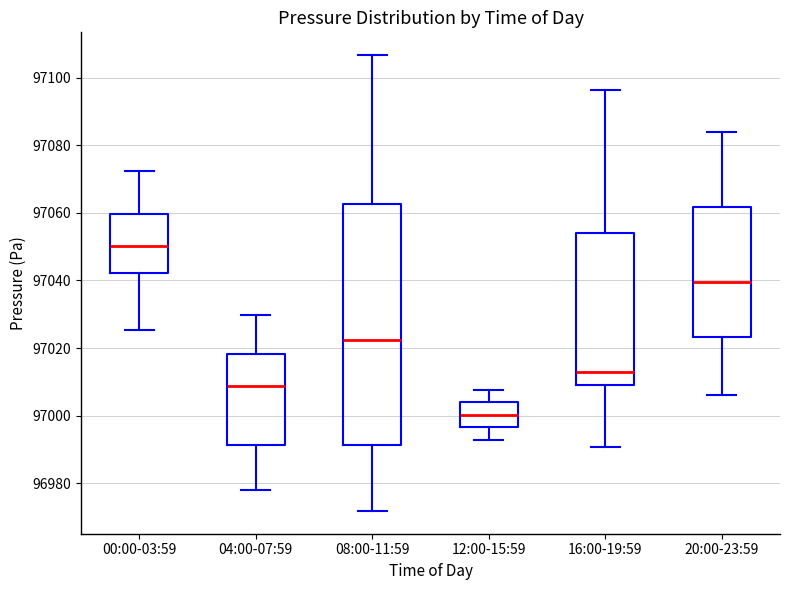

Reading left to right, transcribe this box plot: for each box, give where its median line is, the range the box spans, and where its two whiskers end, as read against the y-axis. The values are not printed on the chart, so give them approximately, as read against the axis.

00:00-03:59: median 97050, box 97042 to 97060, whiskers 97026 to 97072
04:00-07:59: median 97008, box 96992 to 97018, whiskers 96978 to 97030
08:00-11:59: median 97022, box 96992 to 97062, whiskers 96972 to 97106
12:00-15:59: median 97000, box 96996 to 97004, whiskers 96992 to 97008
16:00-19:59: median 97012, box 97010 to 97054, whiskers 96990 to 97096
20:00-23:59: median 97040, box 97024 to 97062, whiskers 97006 to 97084